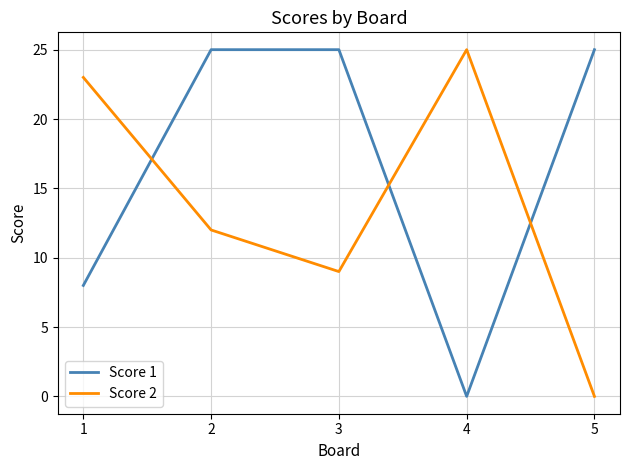

Which series has the largest total across all categories?

Score 1